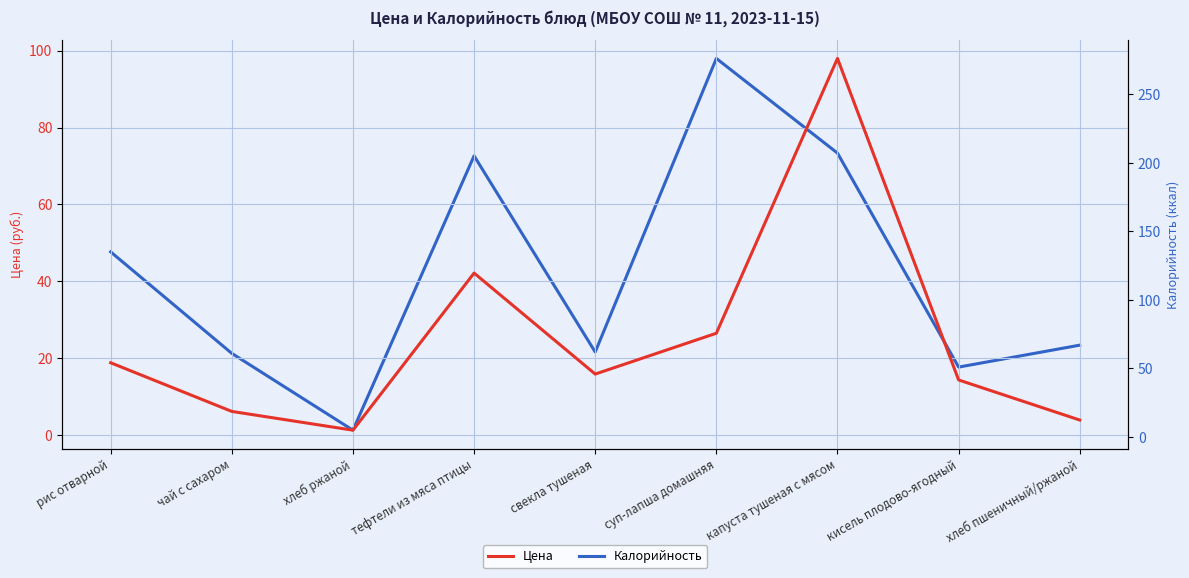

What is the difference between the maximum and second lowest values in the Калорийность series?

225.0